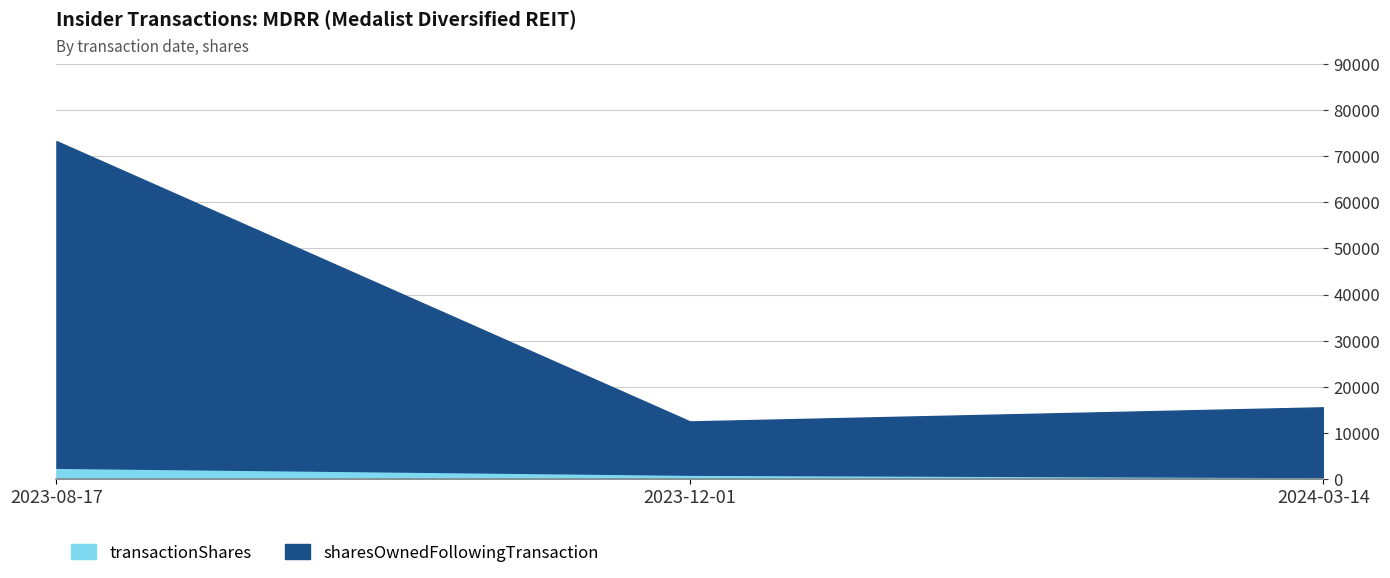

The sharesOwnedFollowingTransaction series shows 11527 at 2023-12-01. True or false?

True